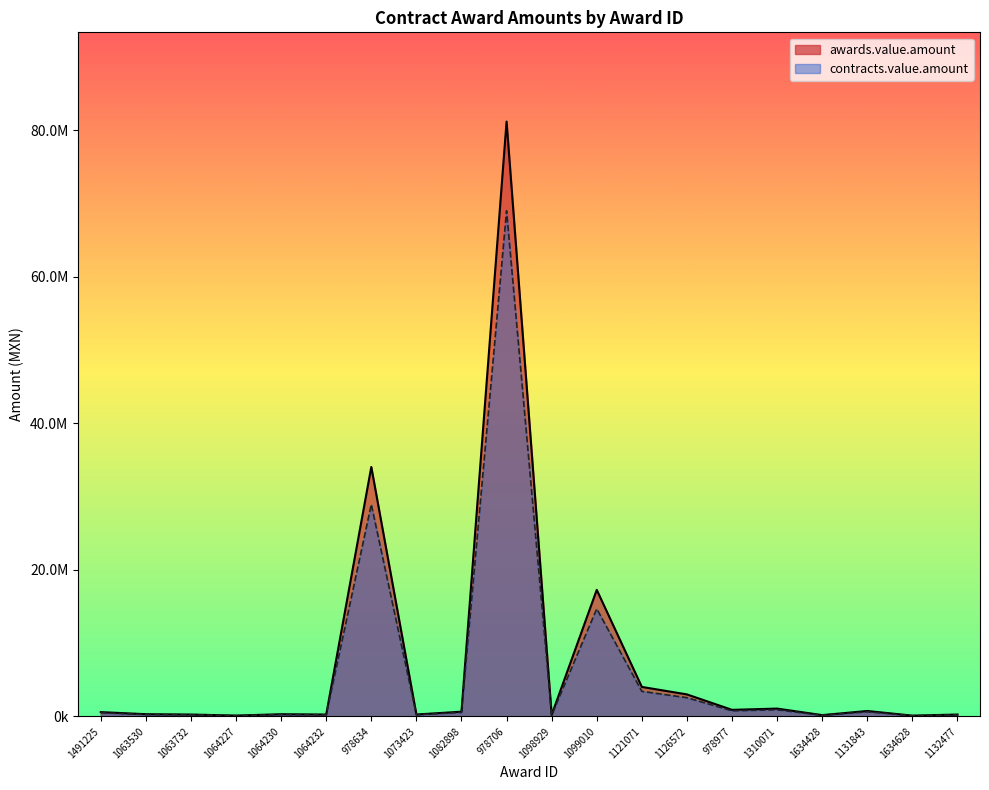

Reading left to right, transcribe all the data shown in this chart.

awards.value.amount: 588294.0	305000.0	258612.5	117820.0	300000.0	257327.0	34033984.1	262931.0	646211.8	81153576.8	207000.0	17267047.5	4026000.0	3005100.0	897140.5	1068429.1	179400.0	743586.2	109400.0	259000.0
contracts.value.amount: 500049.9	259250.0	219820.6	100147.0	255000.0	218727.9	28928886.5	223491.4	549280.0	68980540.3	175950.0	14676990.4	3422100.0	2554335.0	762569.4	908164.8	152490.0	632048.3	92990.0	220150.0